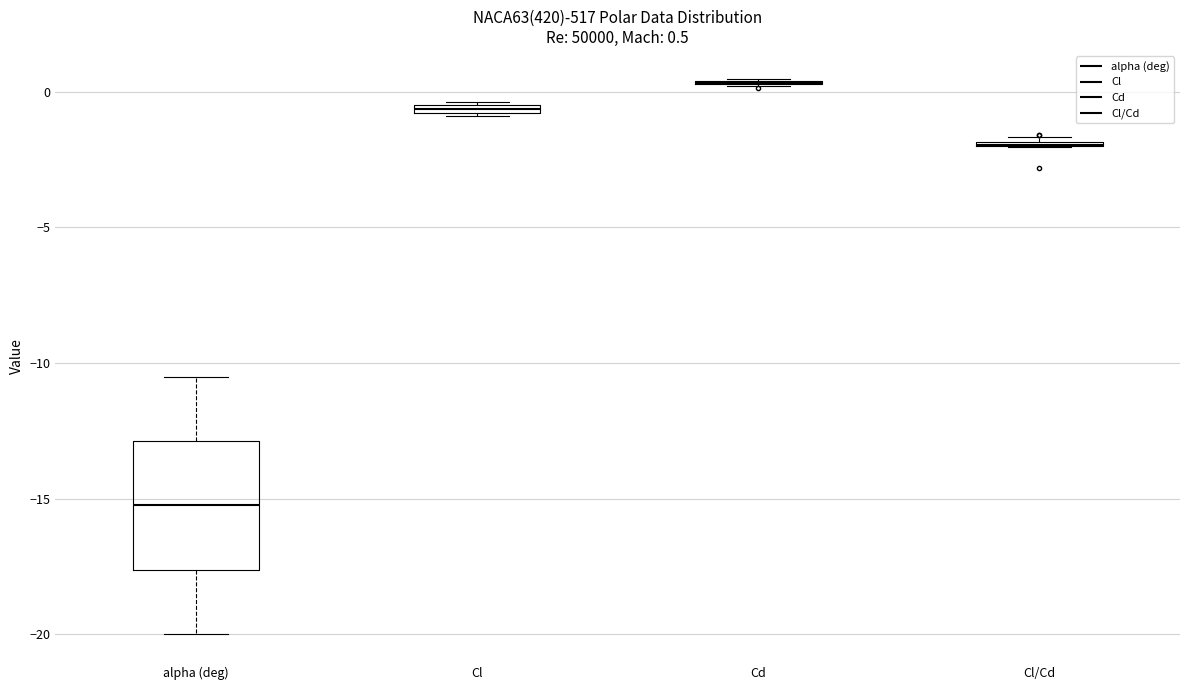

Which box is the tallest, from its lower edge to its upper edge?

alpha (deg)